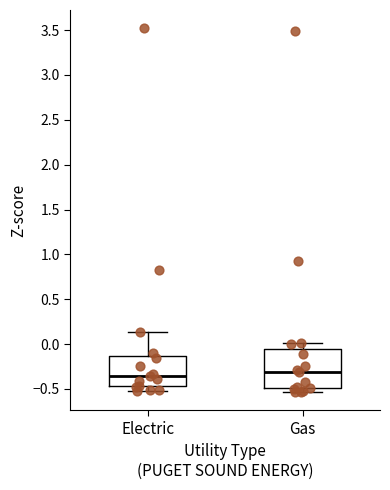

Reading left to right, read every box against the y-axis: the position of its median line, the range the box covers, and the ends of its whiskers. The values are not printed on the chart, so give them approximately, as read against the axis.

Electric: median -0.35, box -0.45 to -0.15, whiskers -0.50 to 0.15
Gas: median -0.30, box -0.50 to -0.05, whiskers -0.55 to 0.00